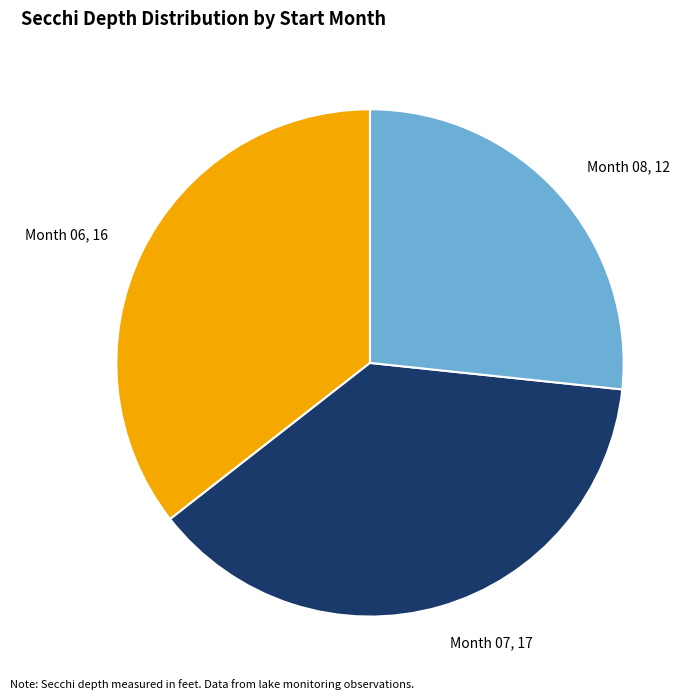

True or false: Month 06, 16 accounts for 27% of the total.

False